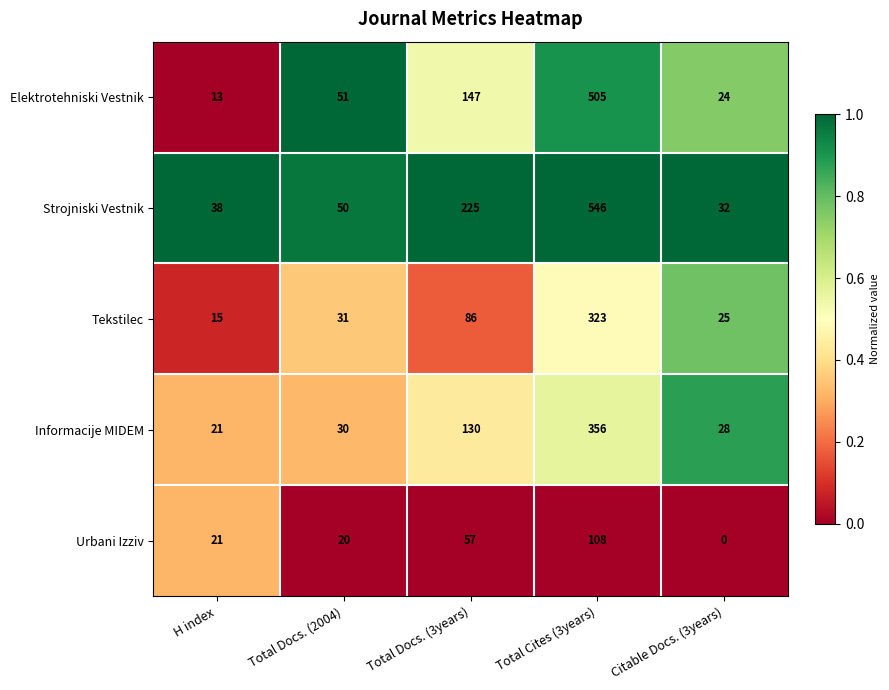

Which series has the largest range (max minus min)?

Strojniski Vestnik